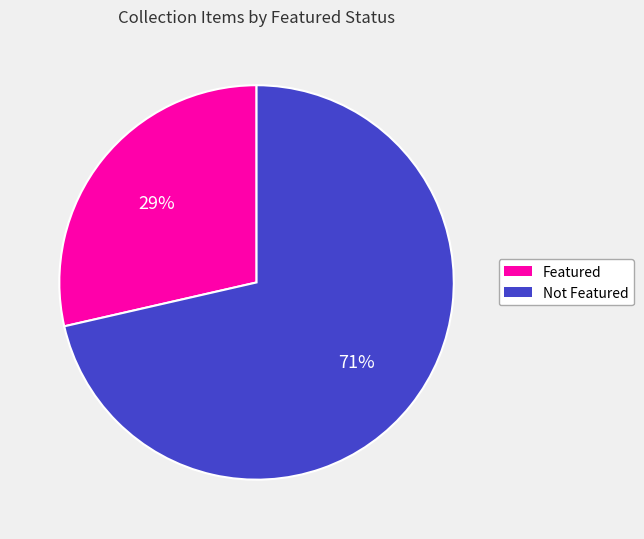

To the nearest percent, what is the average slice percentage?

50%